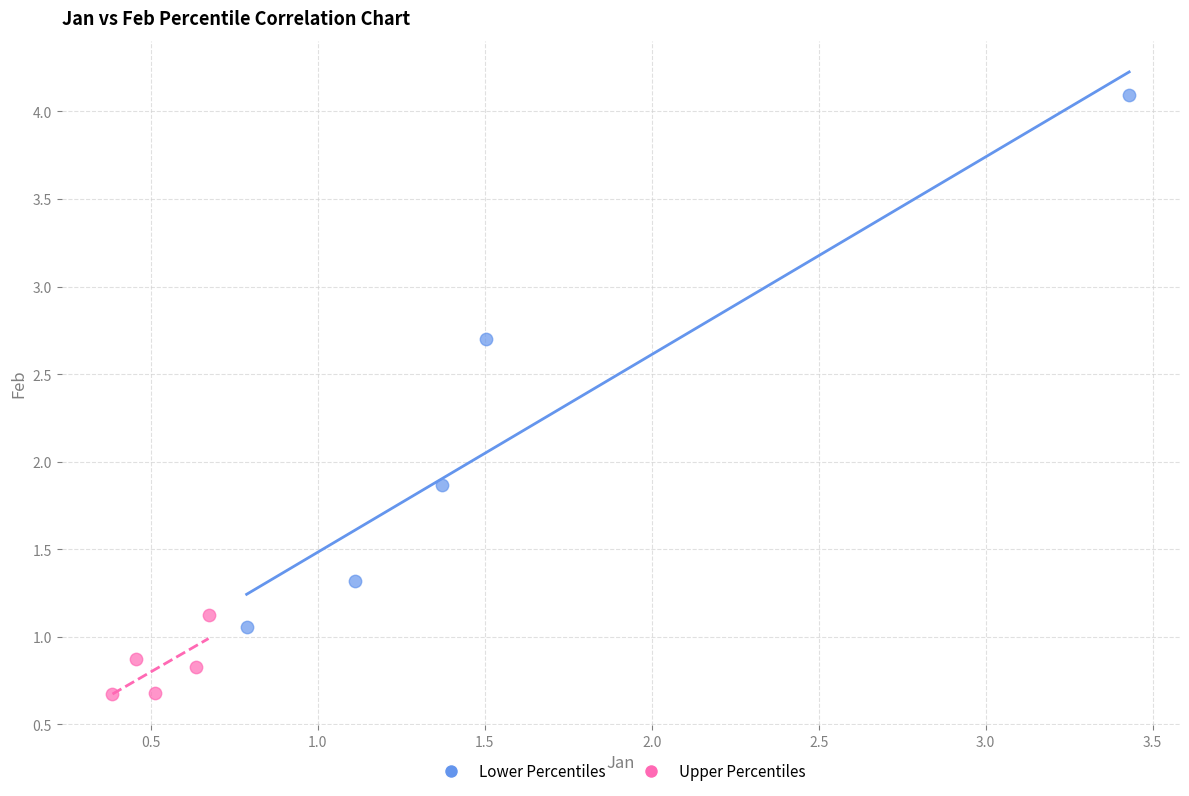

Which series reaches the minimum Y coordinate?

Upper Percentiles